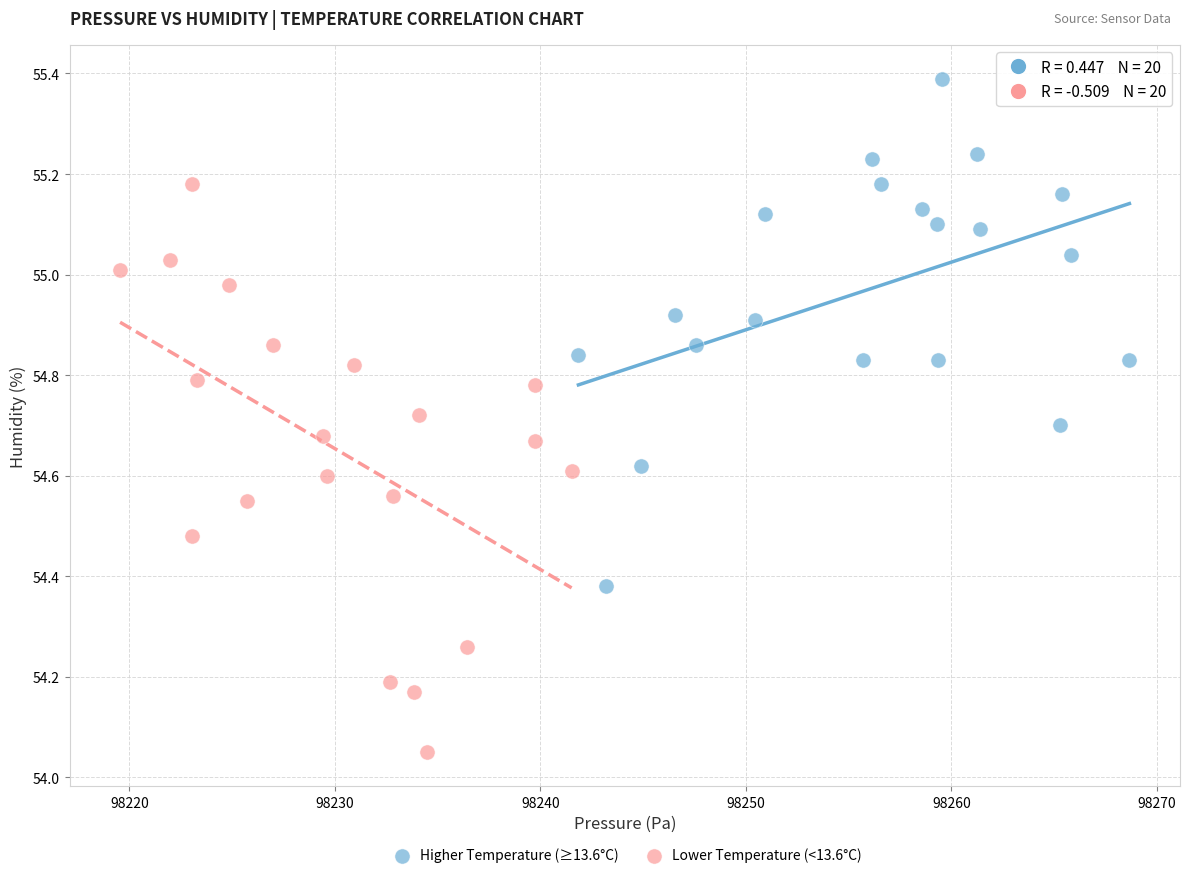

Which series reaches the maximum Y coordinate?

Higher Temperature (≥13.6°C)